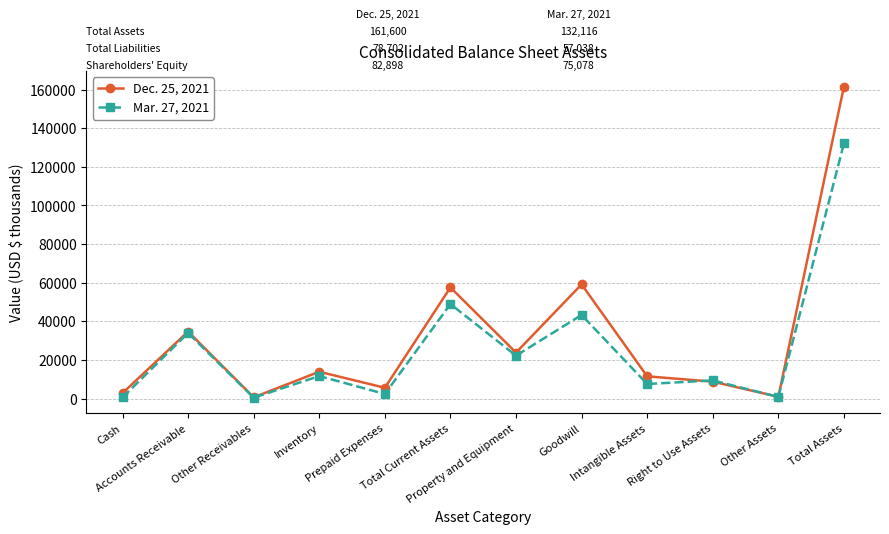

True or false: Dec. 25, 2021 has more than 1 interior local peaks.

True